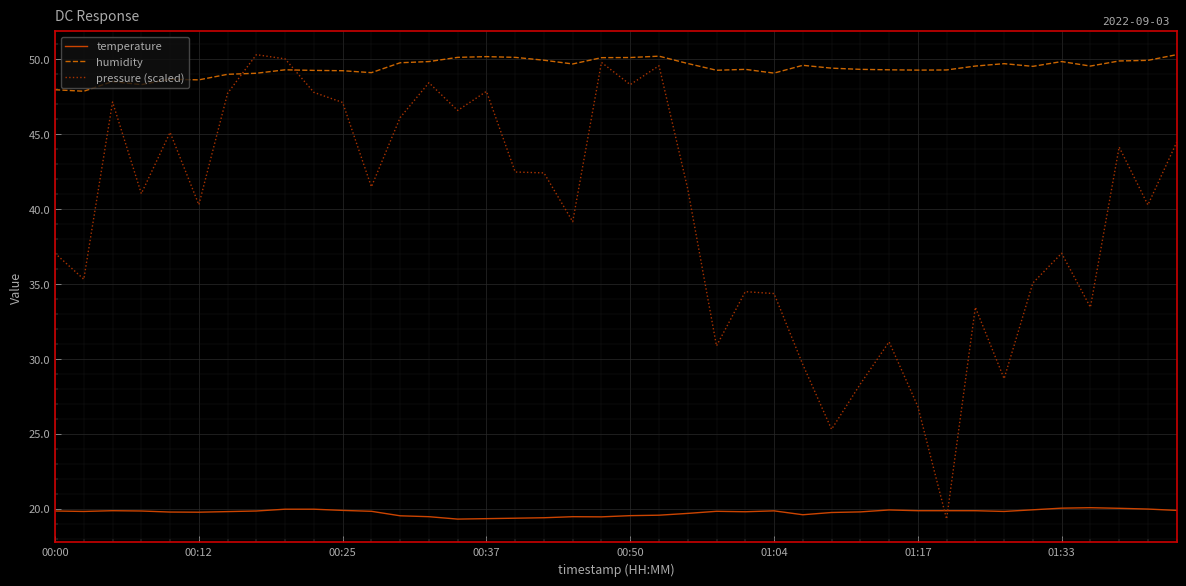

Which series has the largest range (max minus min)?

pressure (scaled)